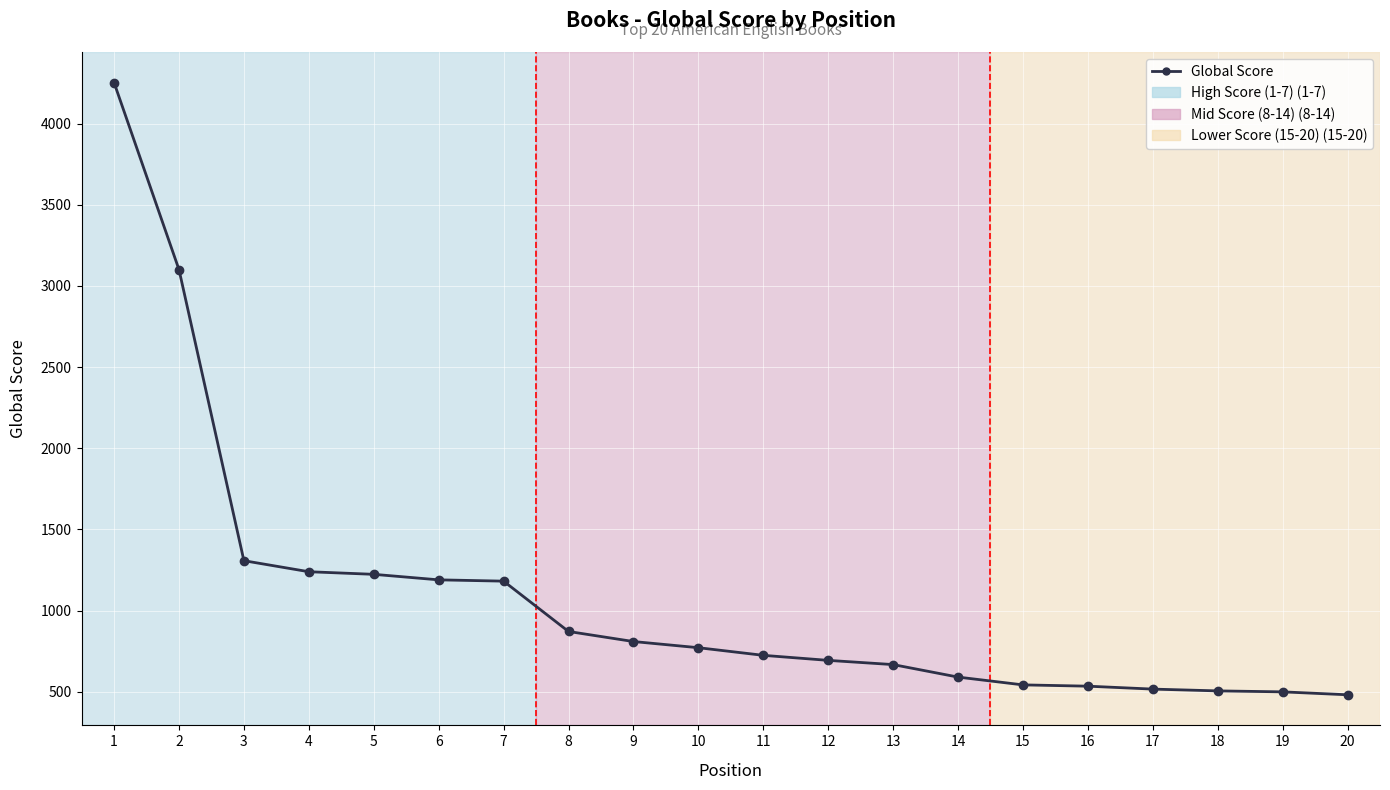

At which label does the data first exceed 771?

1